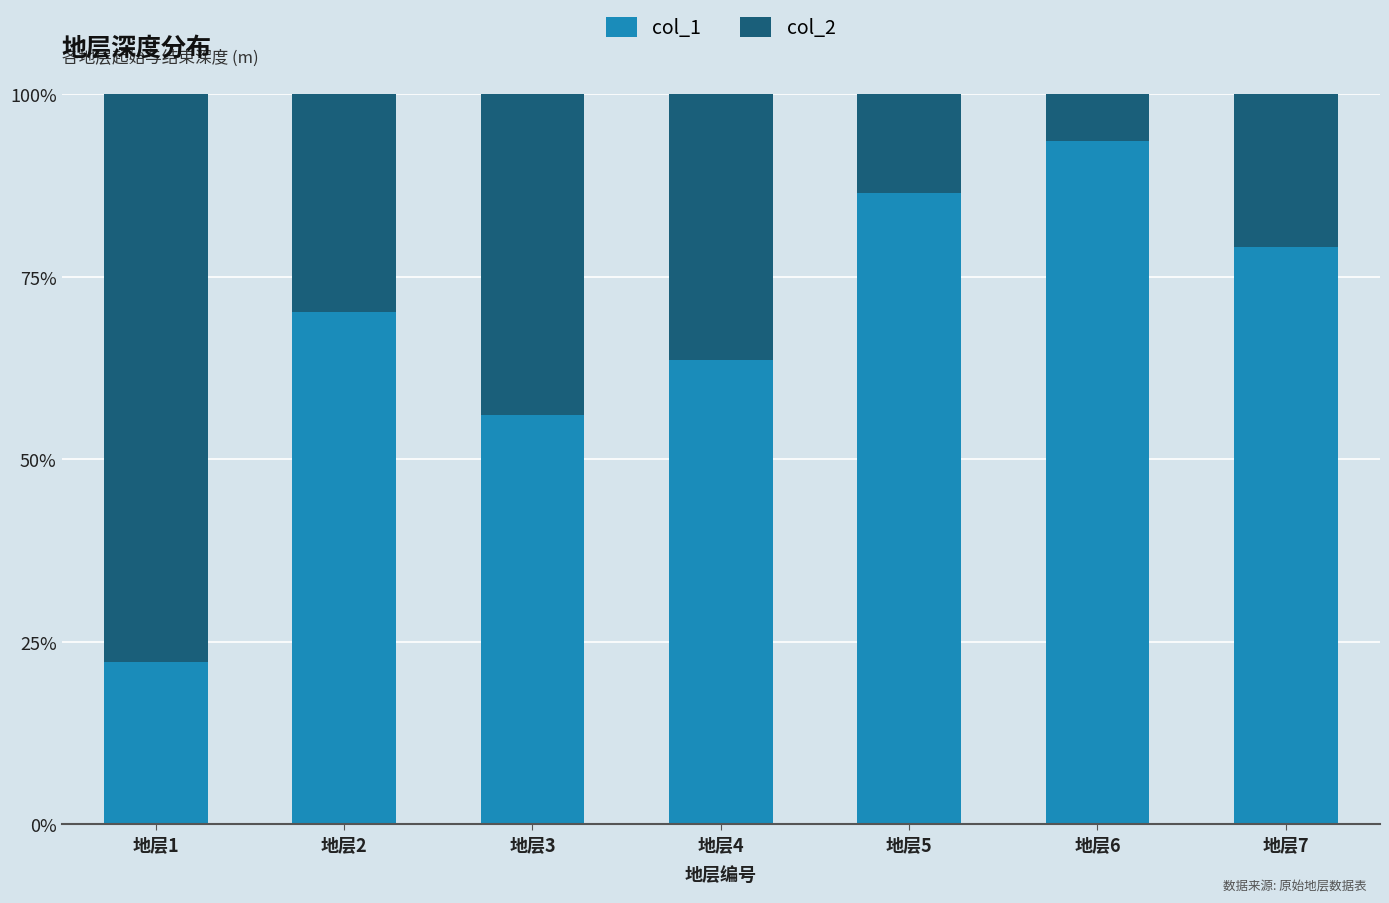

Does the chart contain stacked bars?

Yes